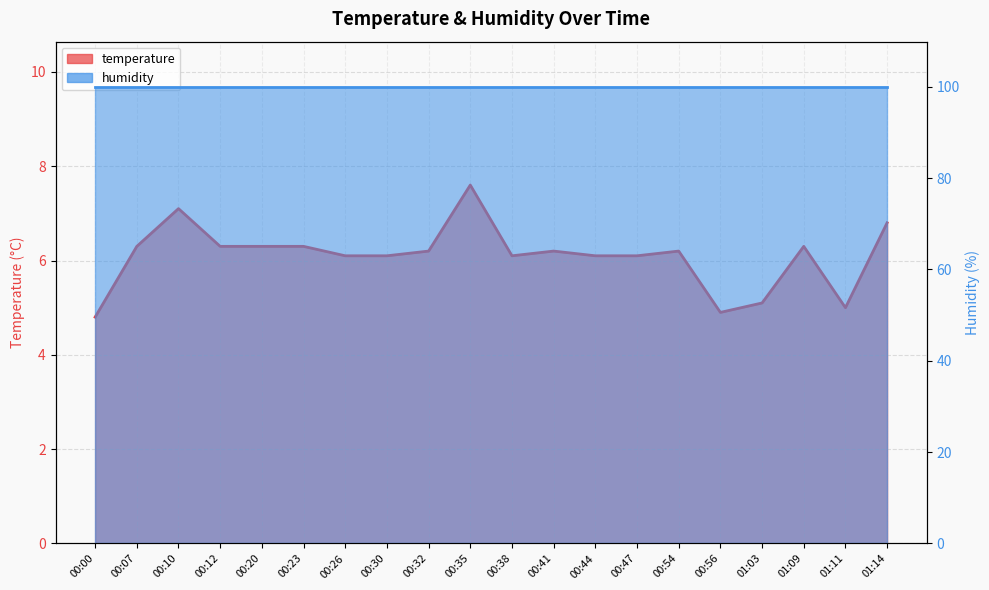

Where is the first local minimum for temperature_line?

00:38